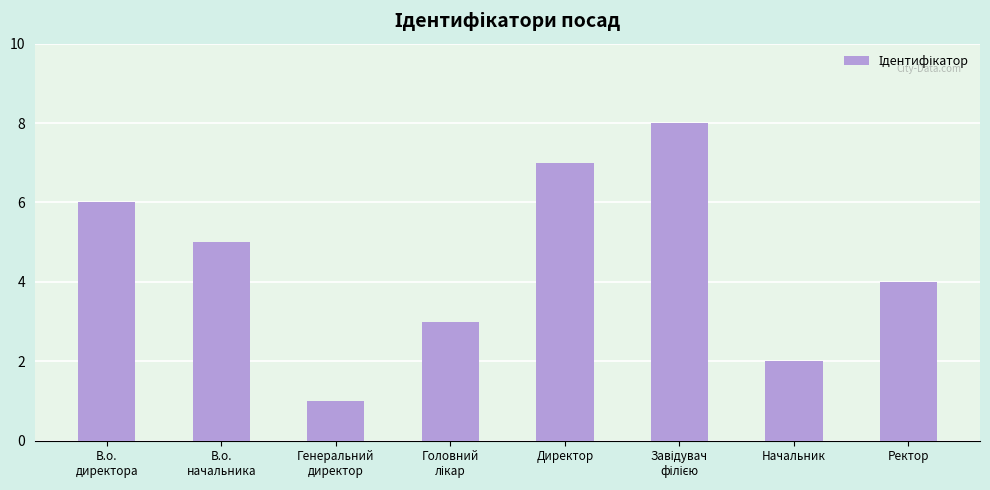

Where does the data first go above 5?

В.о.
директора